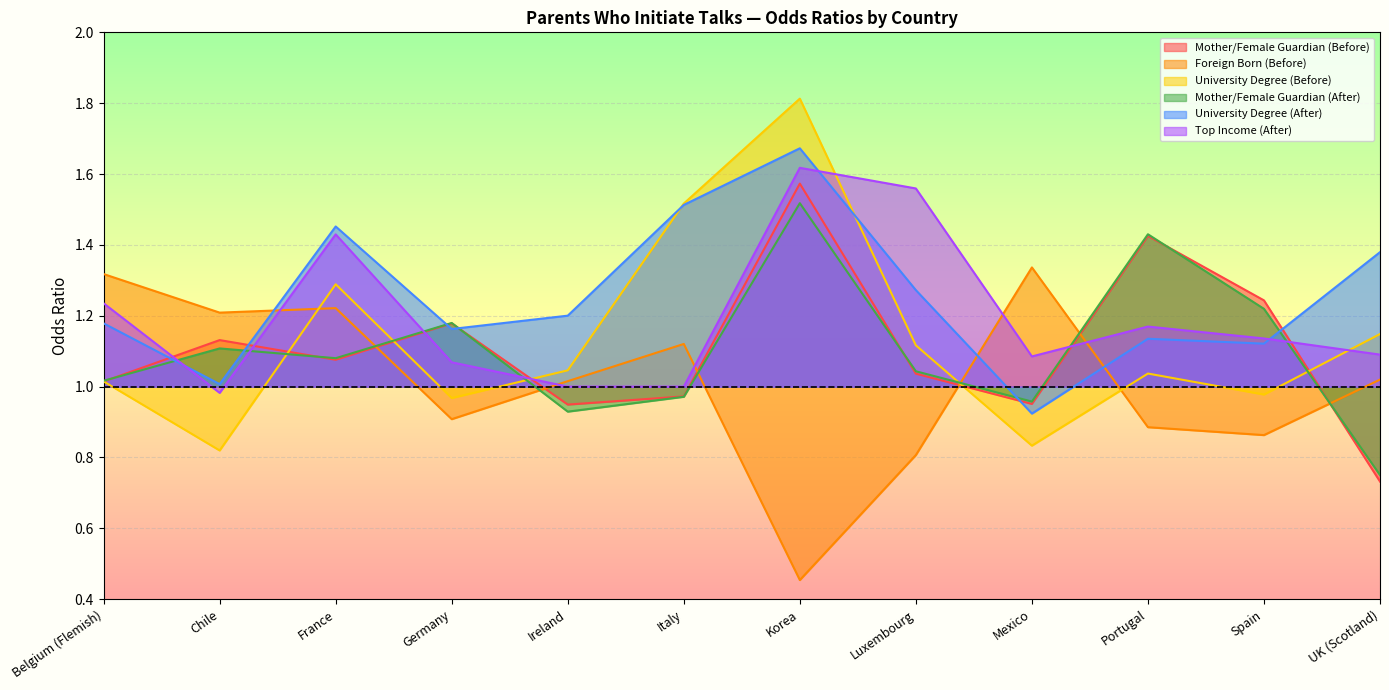

Which series has the widest spread of values?

University Degree (Before)